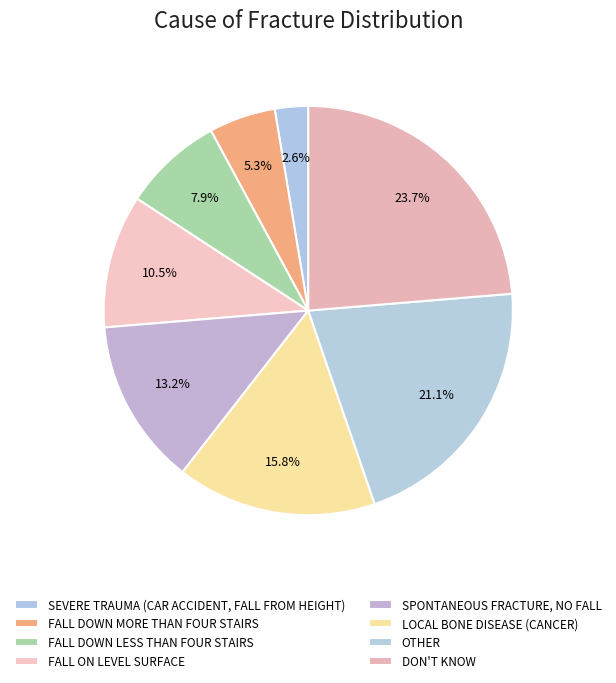

How many segments does this pie chart have?

8